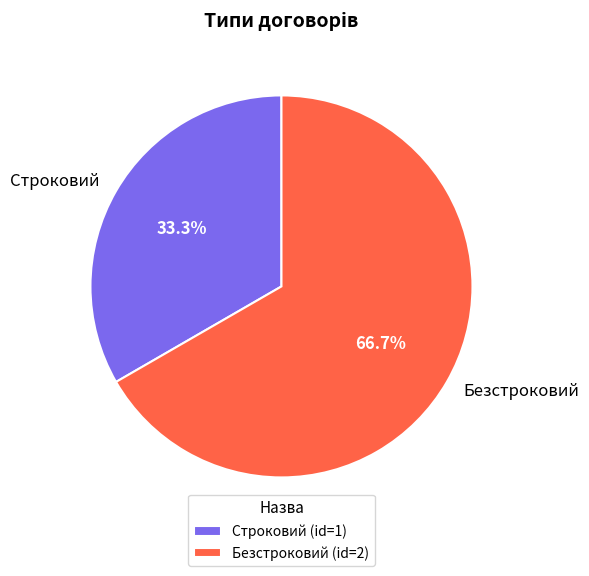

How many slices are in this pie chart?

2